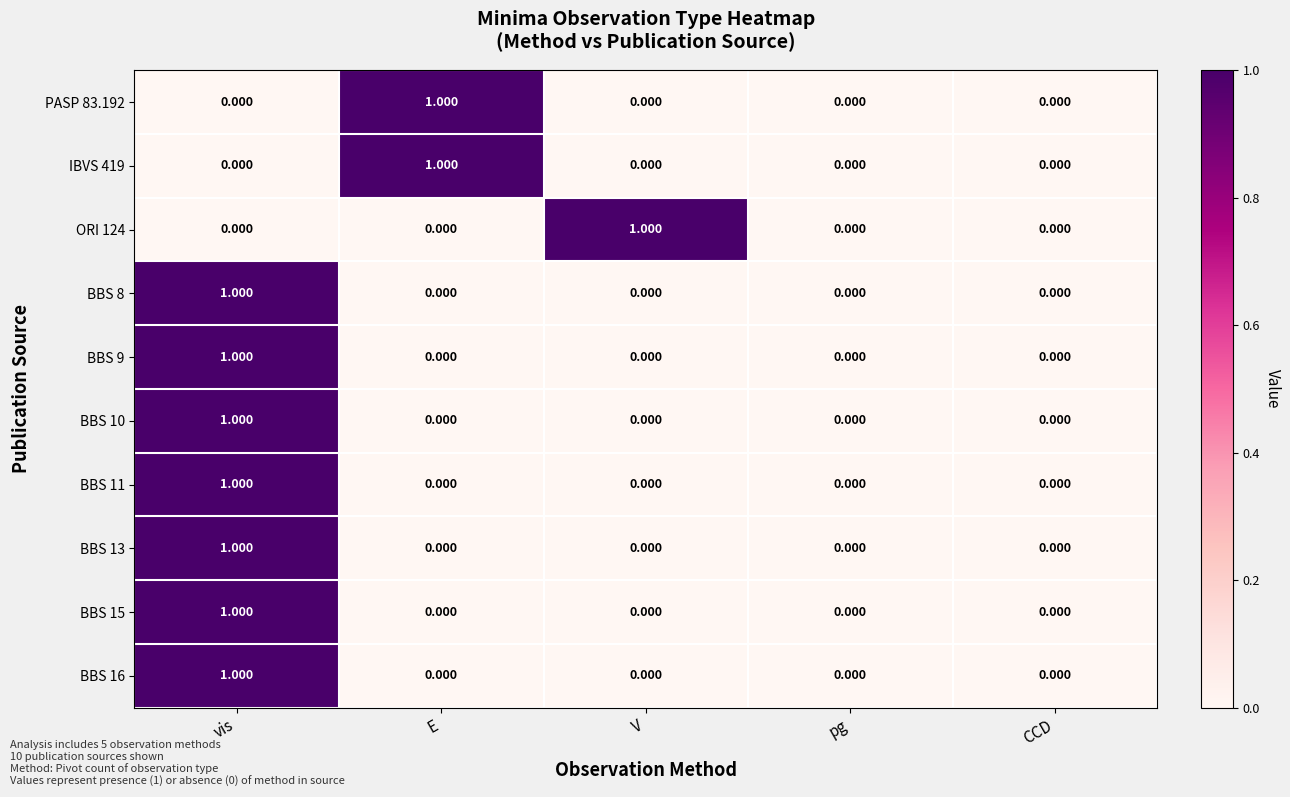

At which category is the sum across all series the highest?

vis